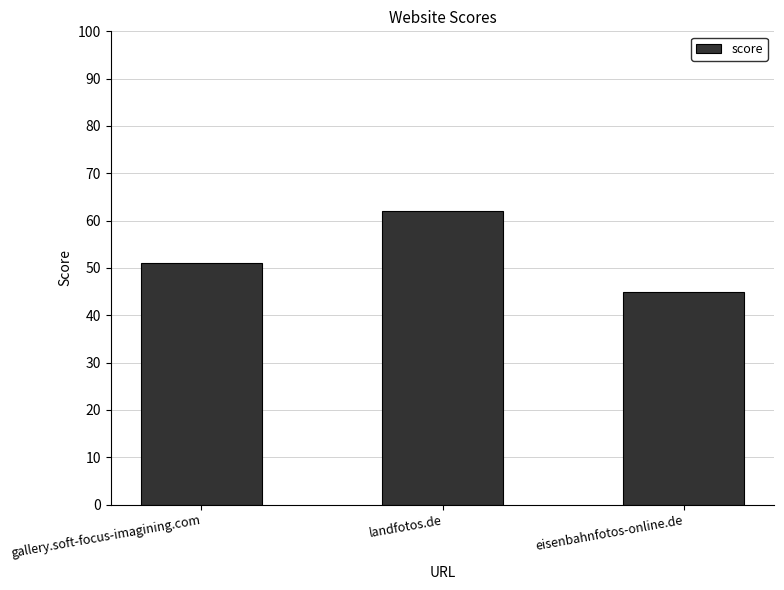

The chart shows a value of 62 at landfotos.de. True or false?

True